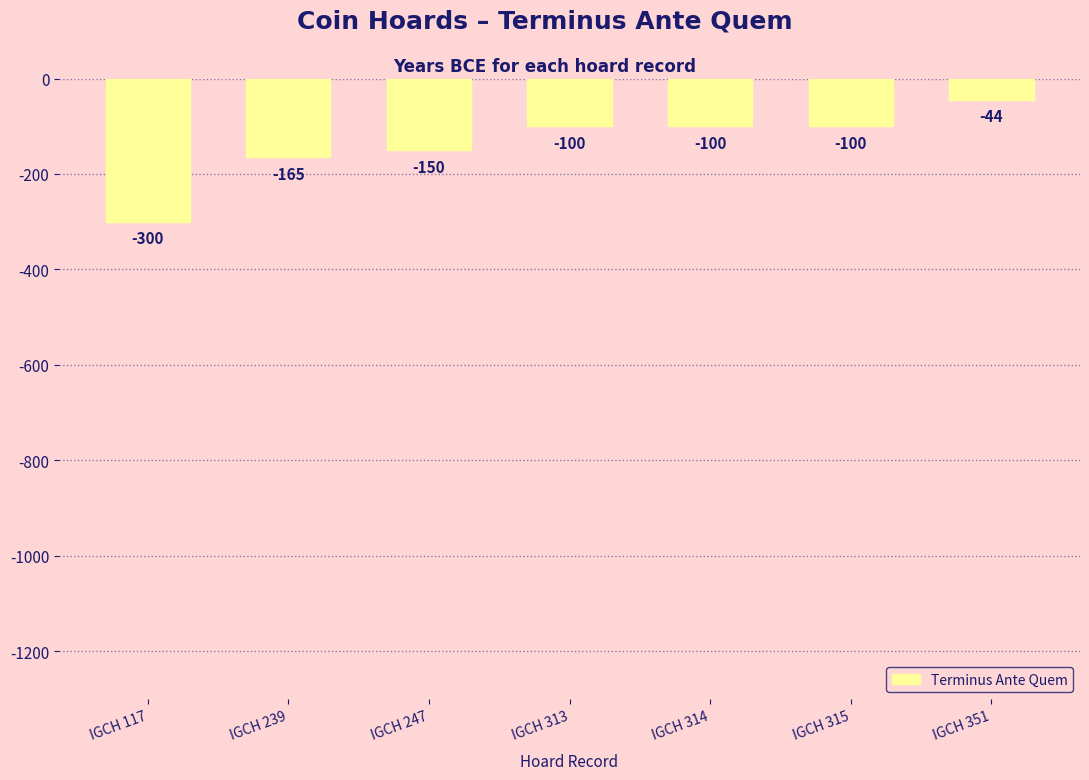

What is the sum of the values at IGCH 247 and IGCH 351?

-194